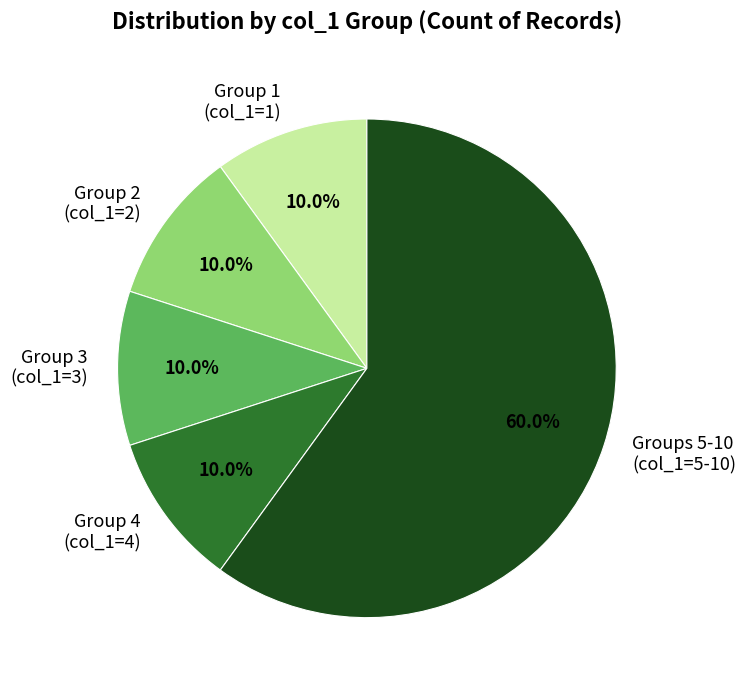

What is the total percentage of Groups 5-10 (col_1=5-10) and Group 1 (col_1=1)?

70.0%